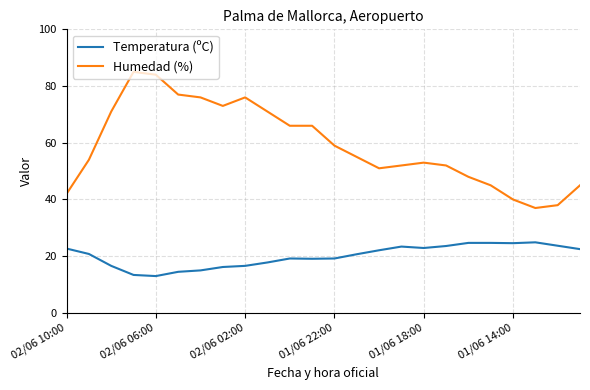

What is the difference between the maximum and minimum values in the Temperatura (ºC) series?

11.9